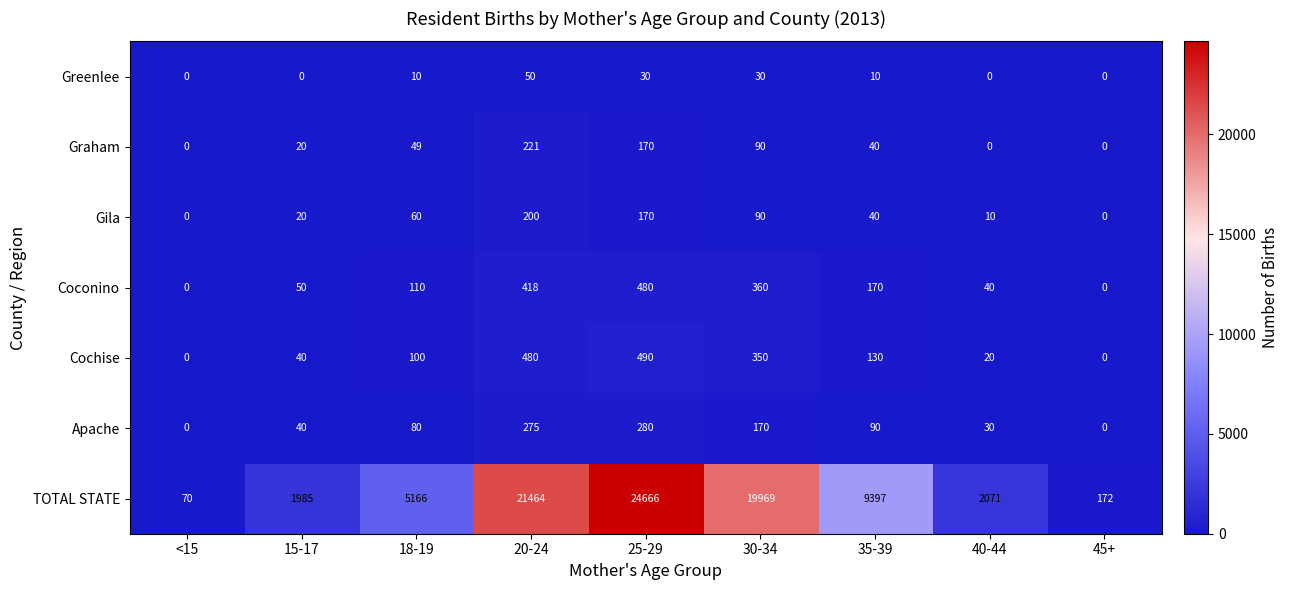

List the series in order of their peak value, highest first.

TOTAL STATE, Cochise, Coconino, Apache, Graham, Gila, Greenlee